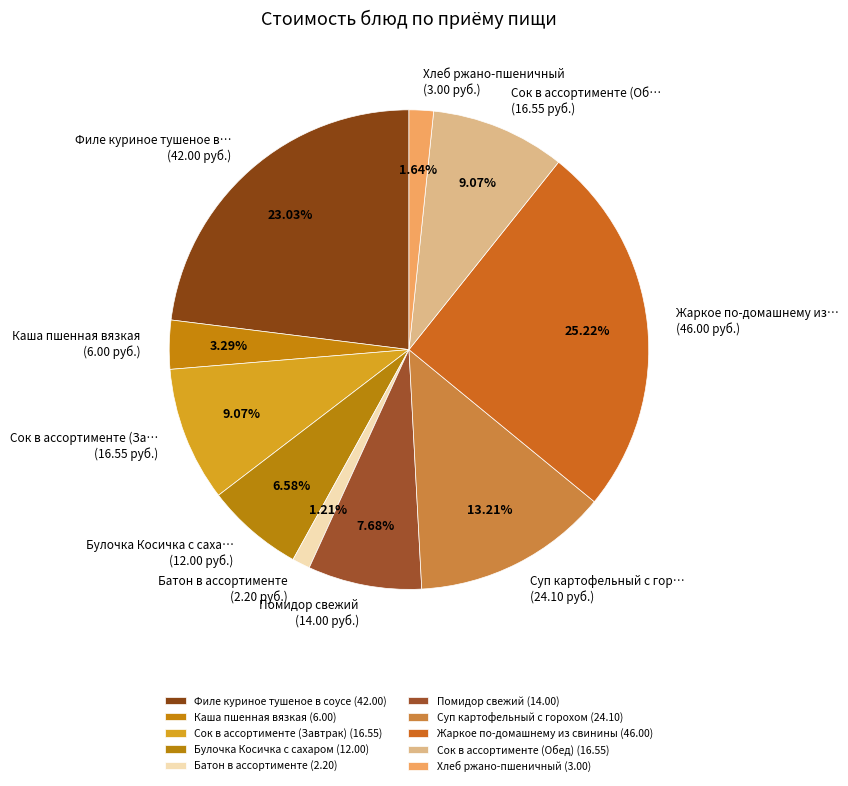

Which slice is the smallest?

Батон в ассортименте